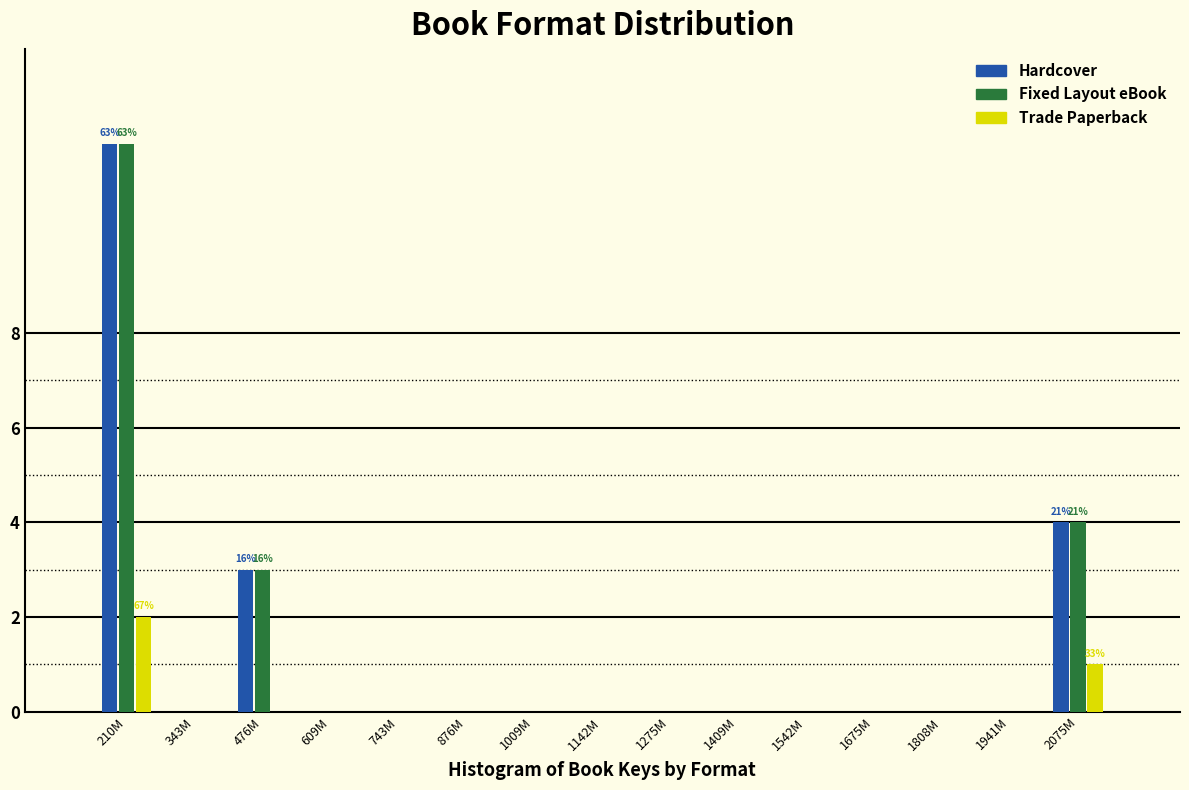

At which category does the chart reach its peak across all series?

210M